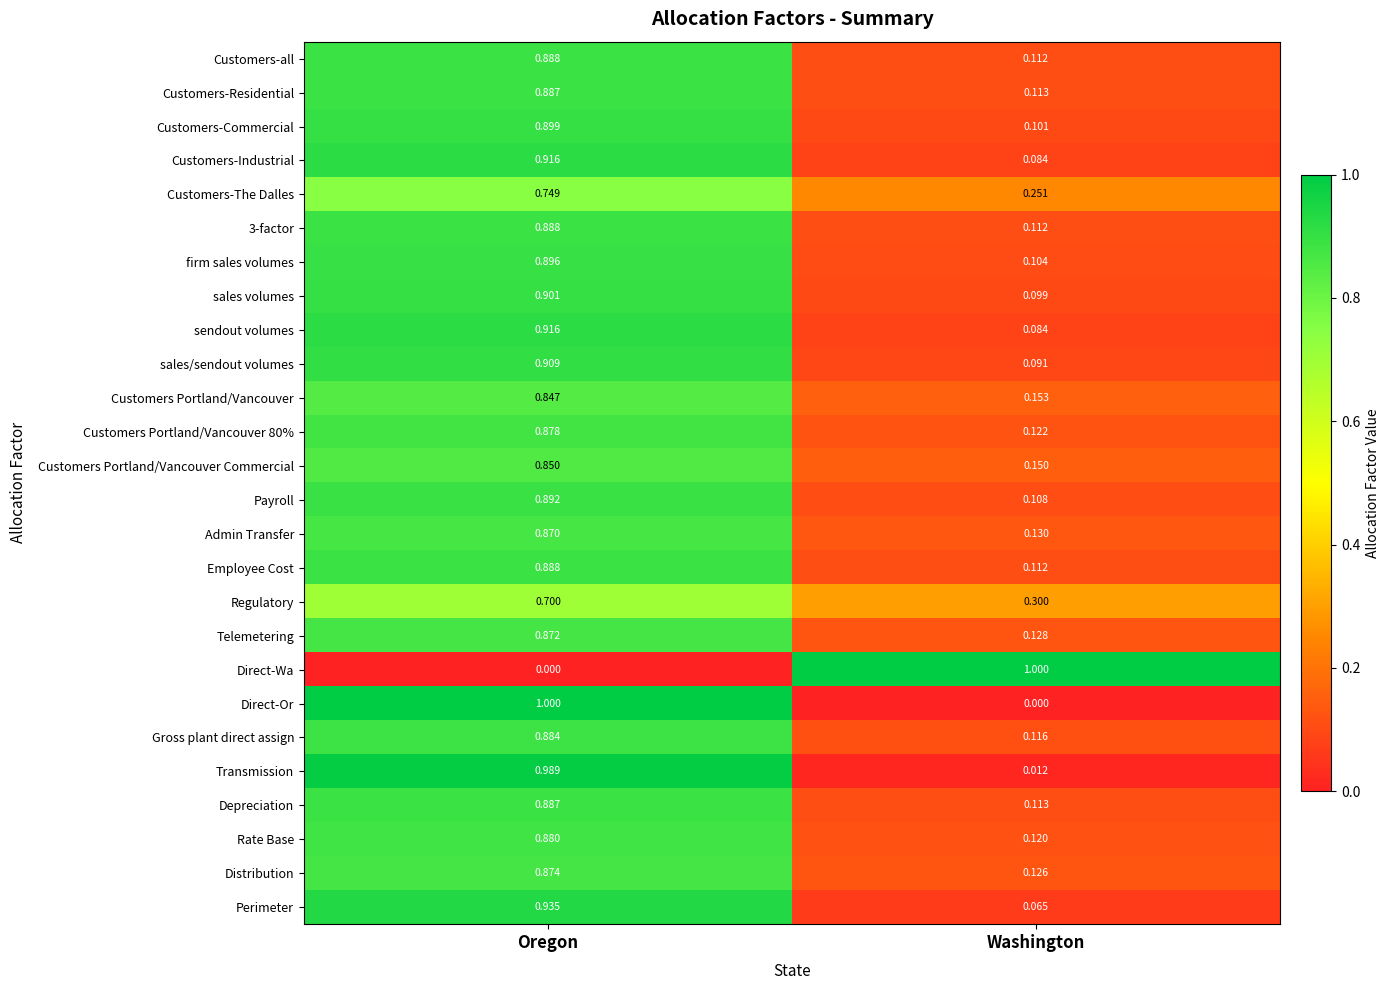

At which label does 3-factor reach its peak?

Oregon